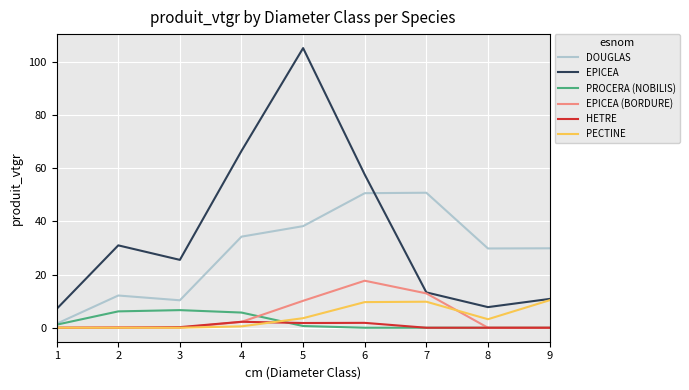

True or false: PECTINE and PROCERA (NOBILIS) intersect in this chart.

True